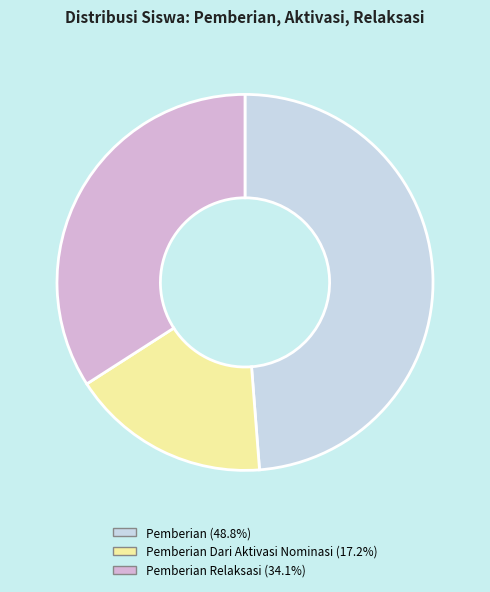

How many segments does this pie chart have?

3